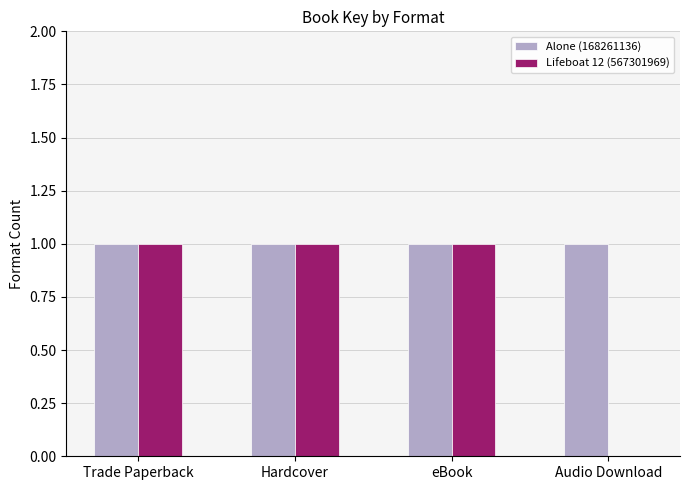

Which series has the largest total across all categories?

Alone (168261136)